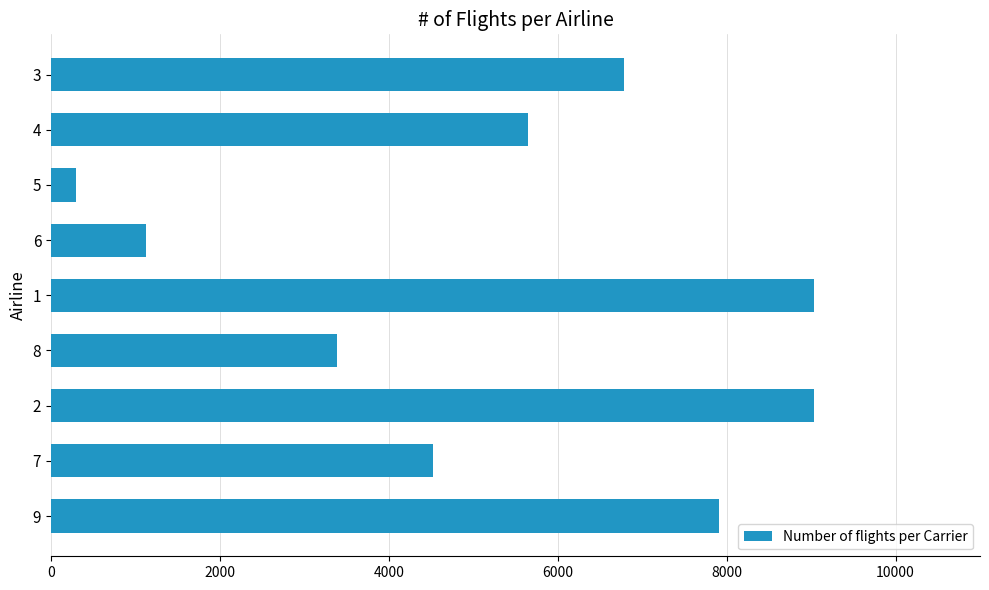

Count the number of categories in the chart.

9